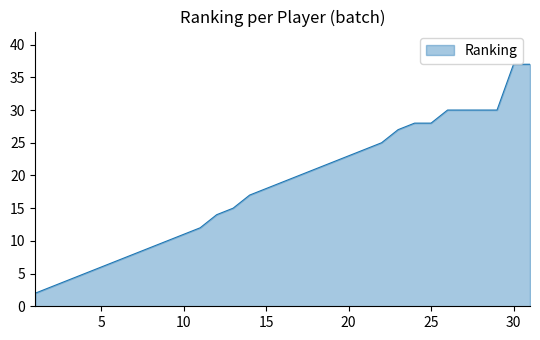

What is the difference between the maximum and minimum values?

35